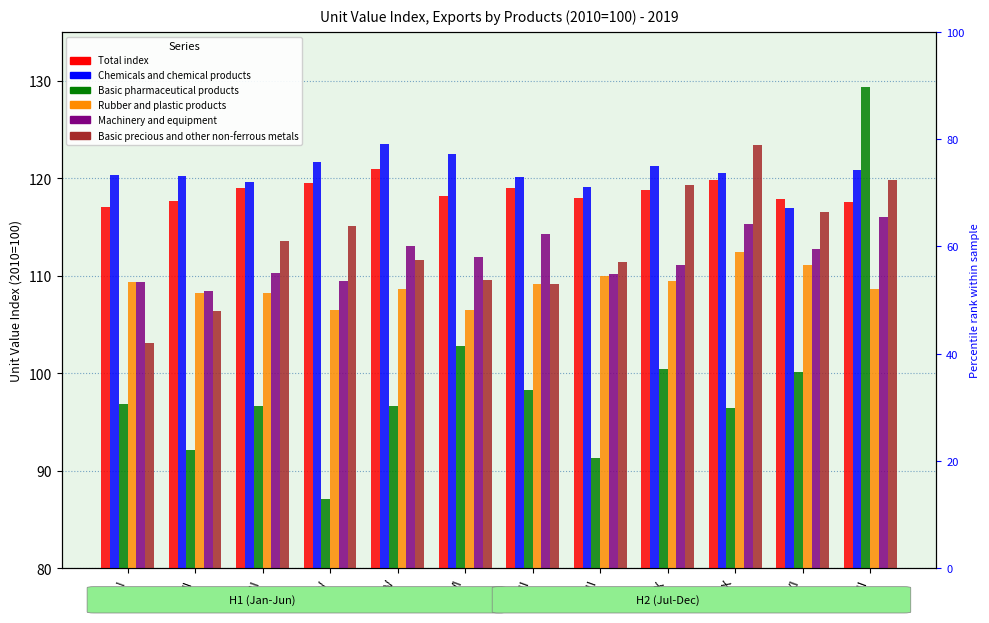

What is the value of the Chemicals and chemical products bar at the 8th from the left?

119.1